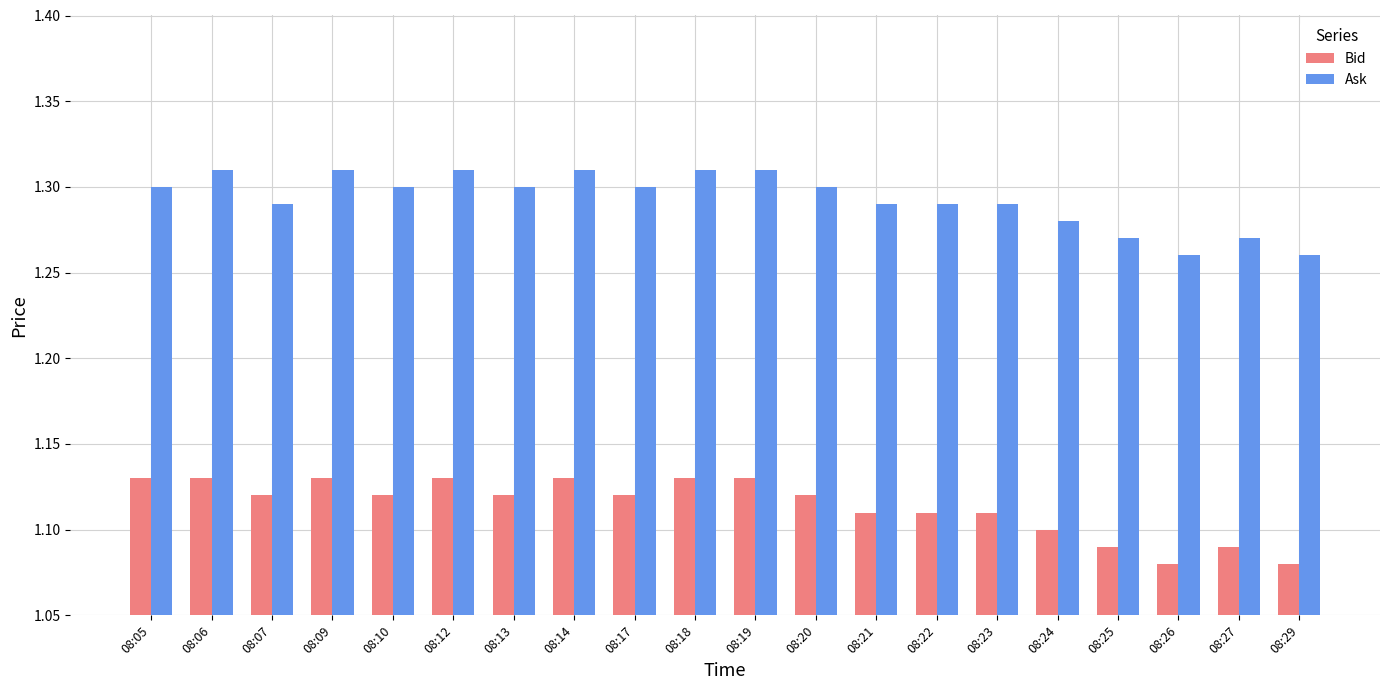

What are all the series names shown in the legend?

Bid, Ask